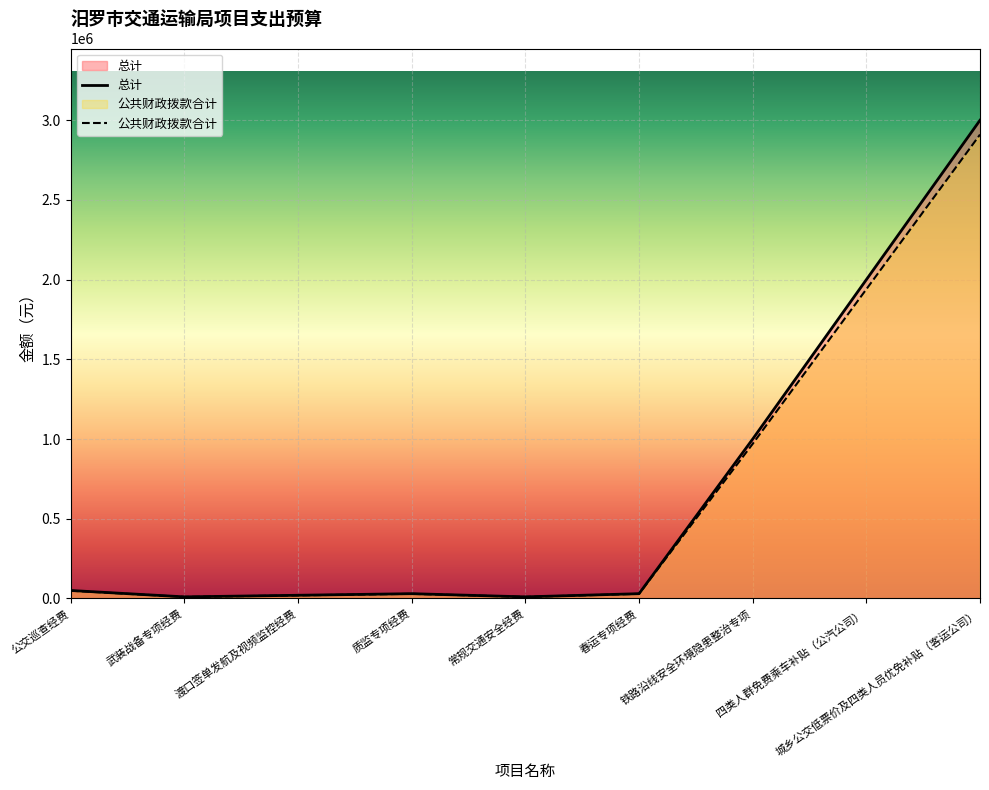

Which series has the widest spread of values?

总计